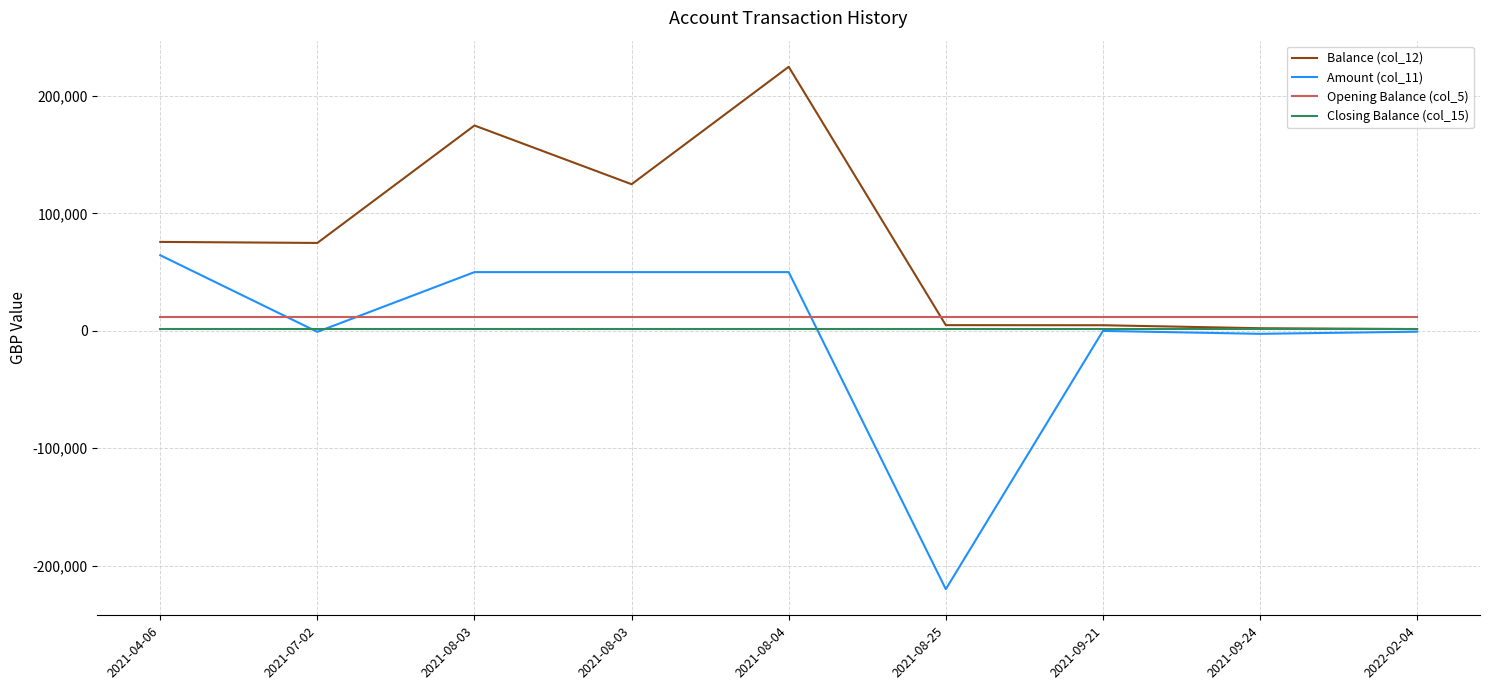

At which category does Amount (col_11) reach its first local valley?

2021-07-02